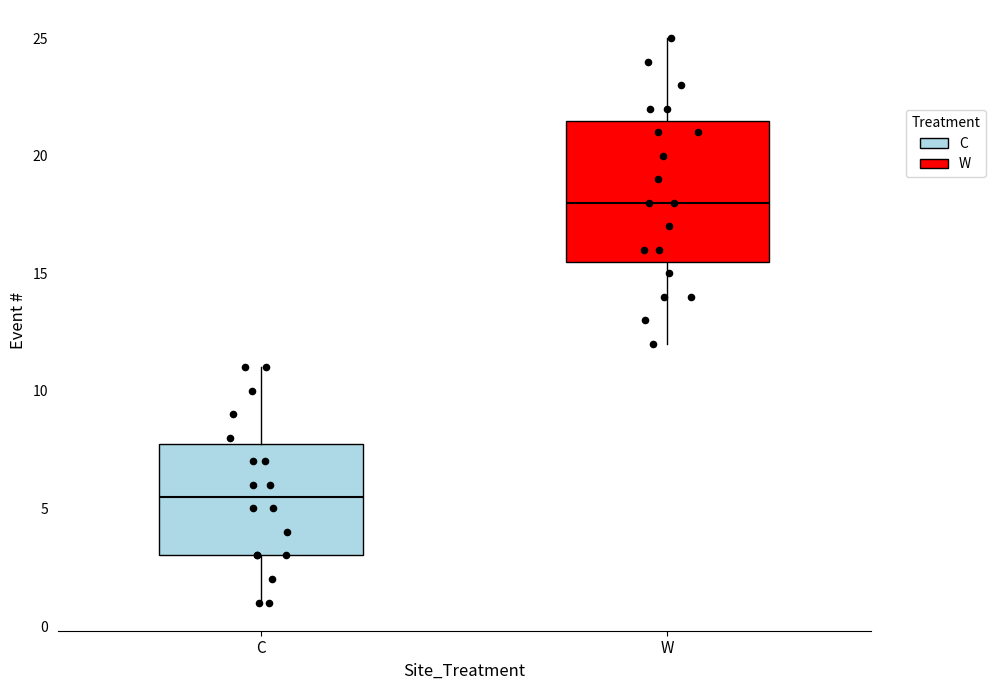

Where does the median line of the box for W sit on the y-axis? The values are not printed on the chart, so give them approximately, as read against the axis.

18.0